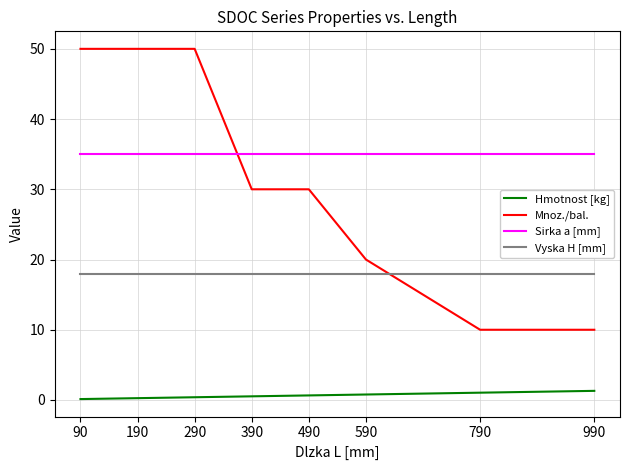

Does the chart display data point markers on the line(s)?

No